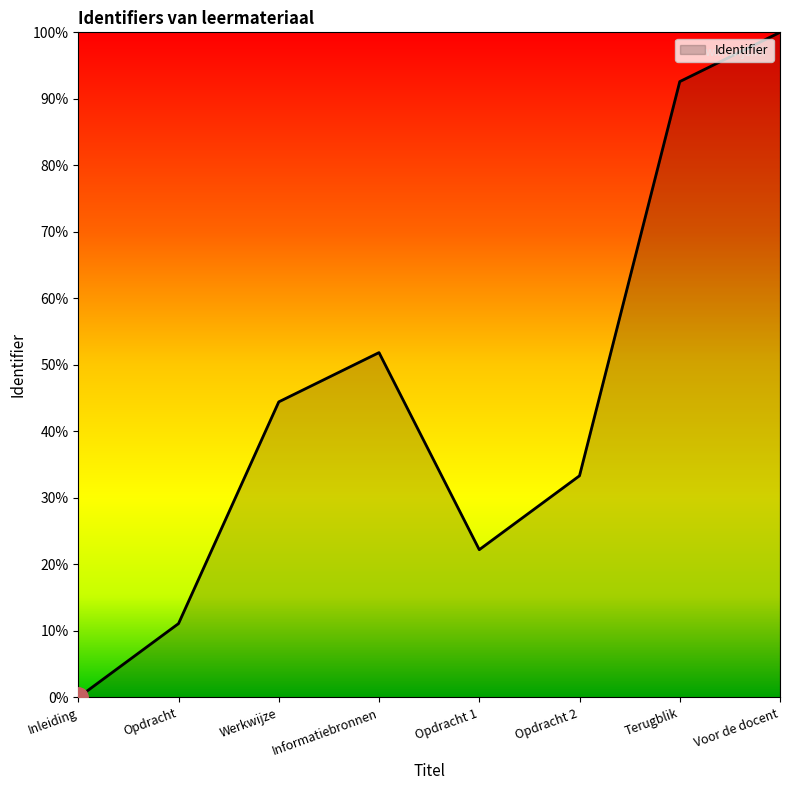

Reading left to right, list all the values displayed in this chart.

Inleiding=0.0	Opdracht=11.1	Werkwijze=44.4	Informatiebronnen=51.9	Opdracht 1=22.2	Opdracht 2=33.3	Terugblik=92.6	Voor de docent=100.0